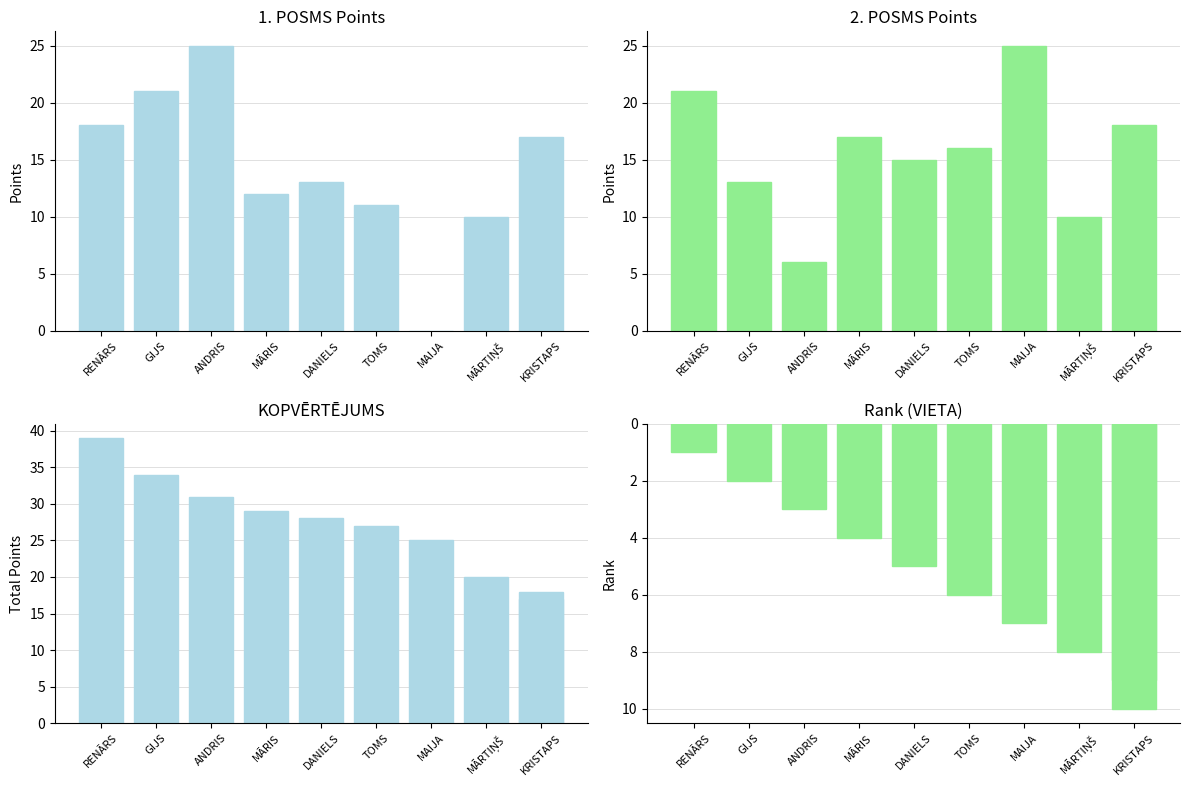

Read the 1. POSMS value at DANIELS, to the nearest 10.

10